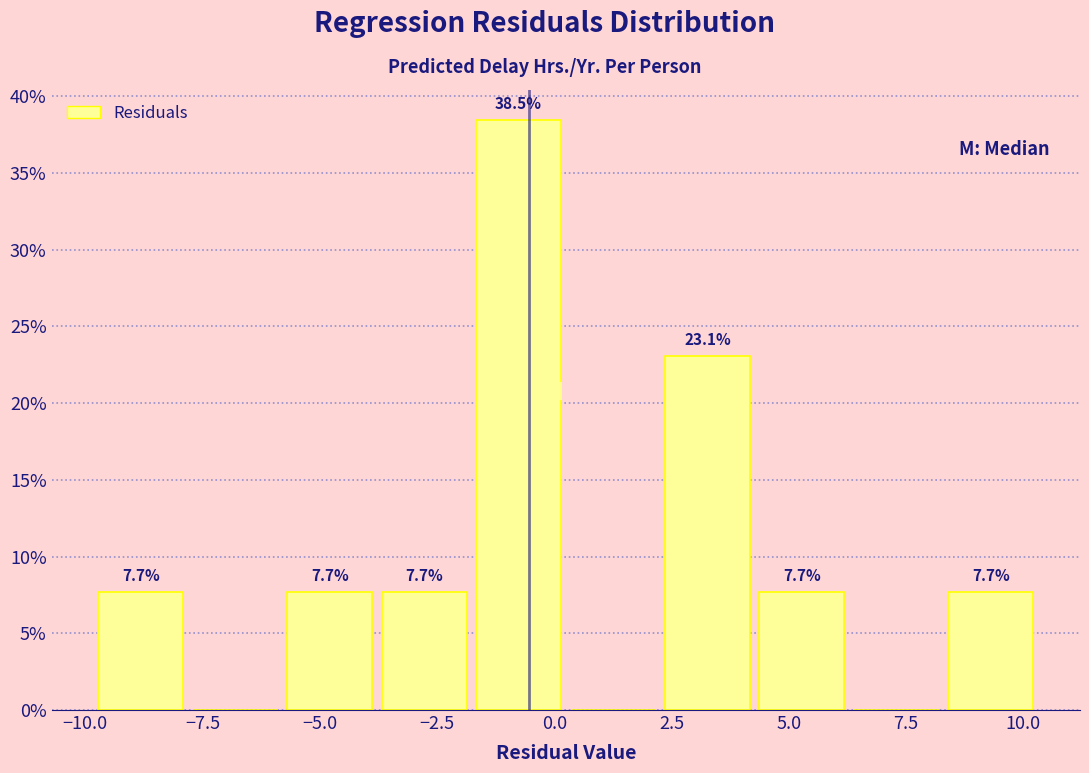

Which range on the x-axis has the tallest bar?

-2.0 to 0.0